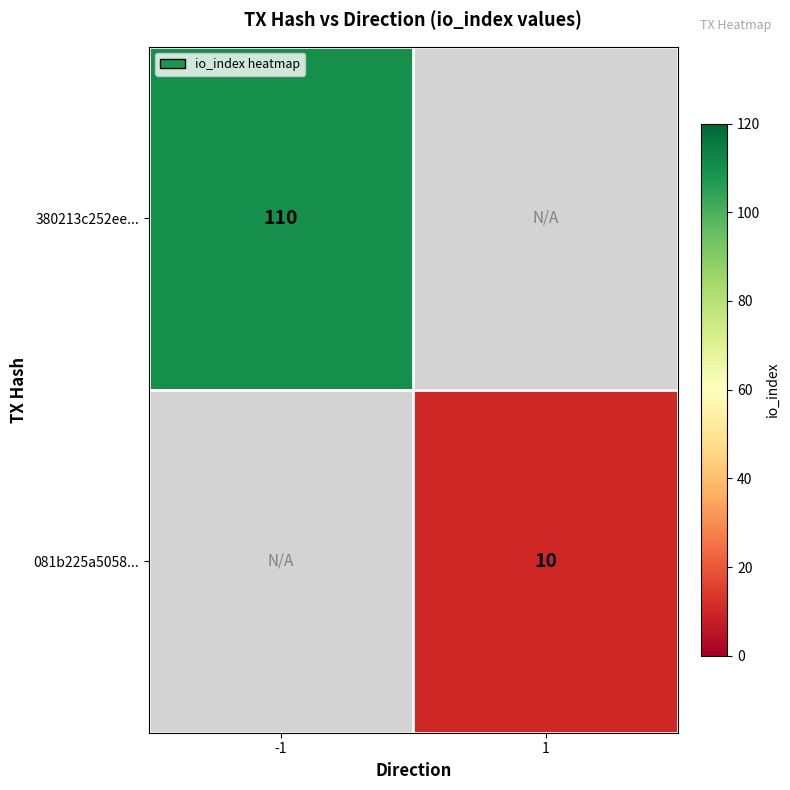

Which category has the lowest value across all series?

1